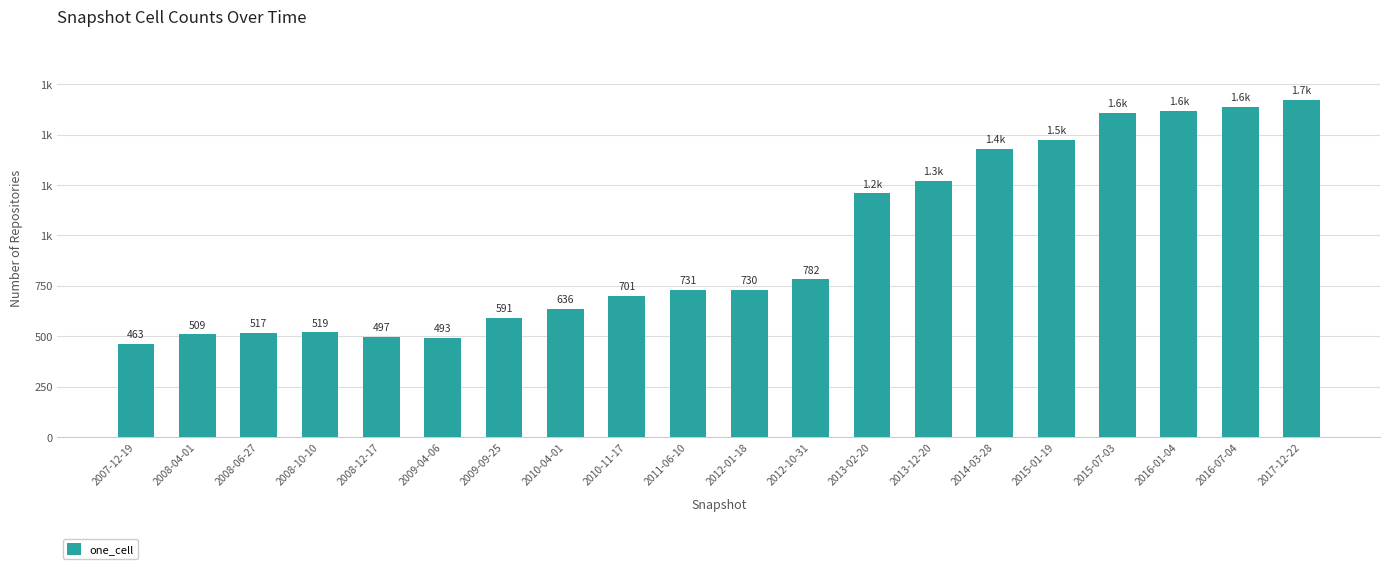

What is the change in value from 2010-11-17 to 2013-12-20?

+569